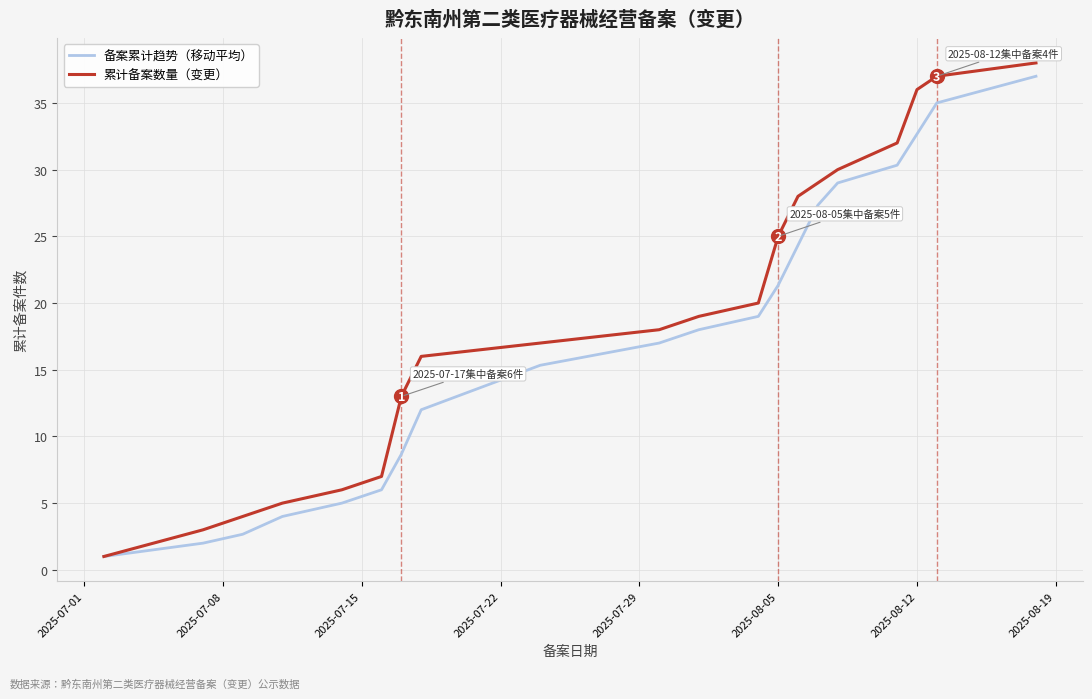

Which series has the largest total across all categories?

累计备案数量（变更）